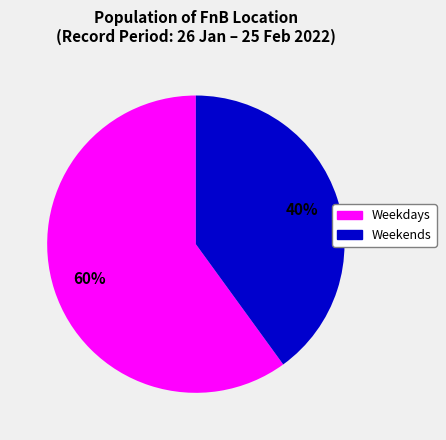

To the nearest percent, what is the difference between the largest and smallest slice percentages?

20%